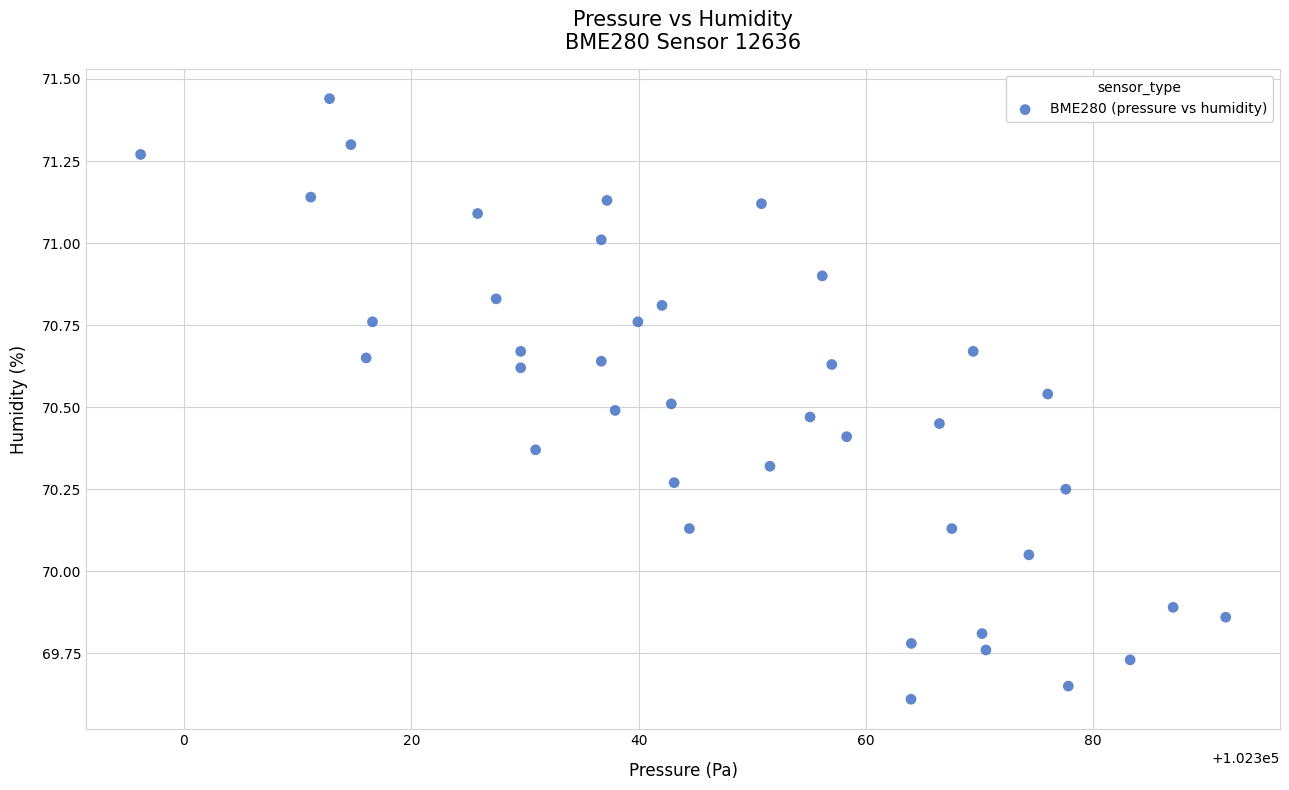

What is the range of Y values (max minus min)?

1.8